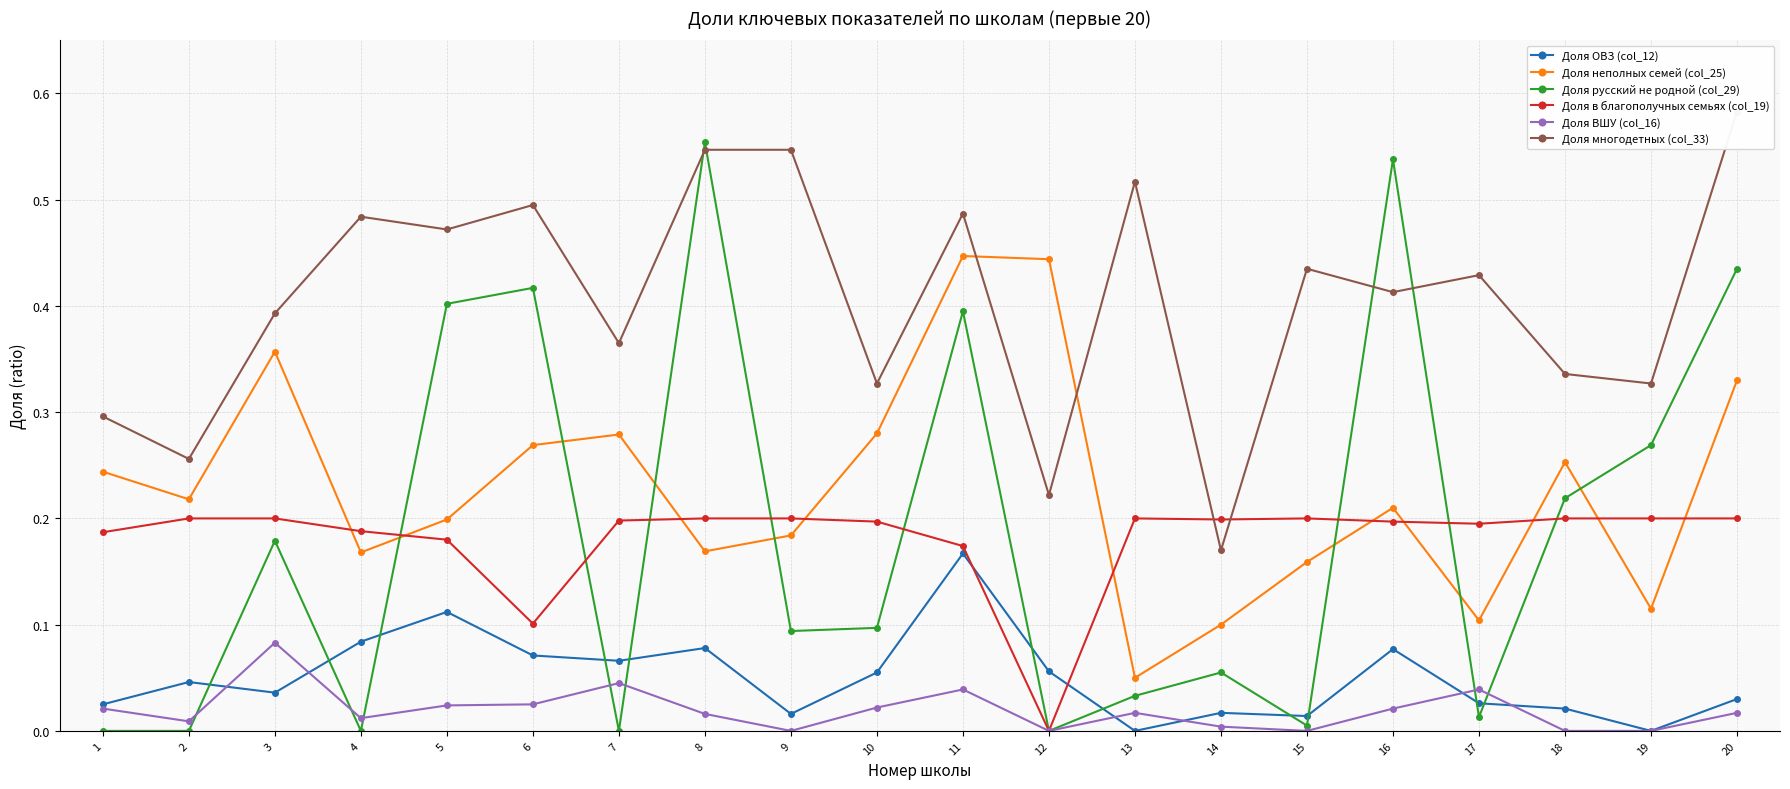

Is this an area chart (filled region under the line)?

No